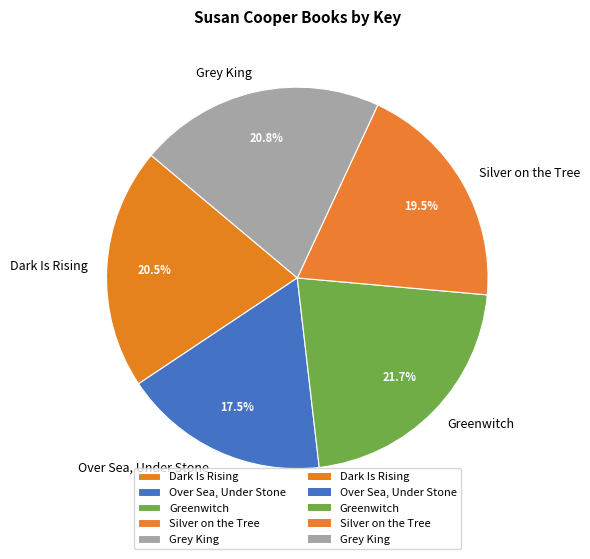

How much of the chart is everything except Over Sea, Under Stone?

82.5%